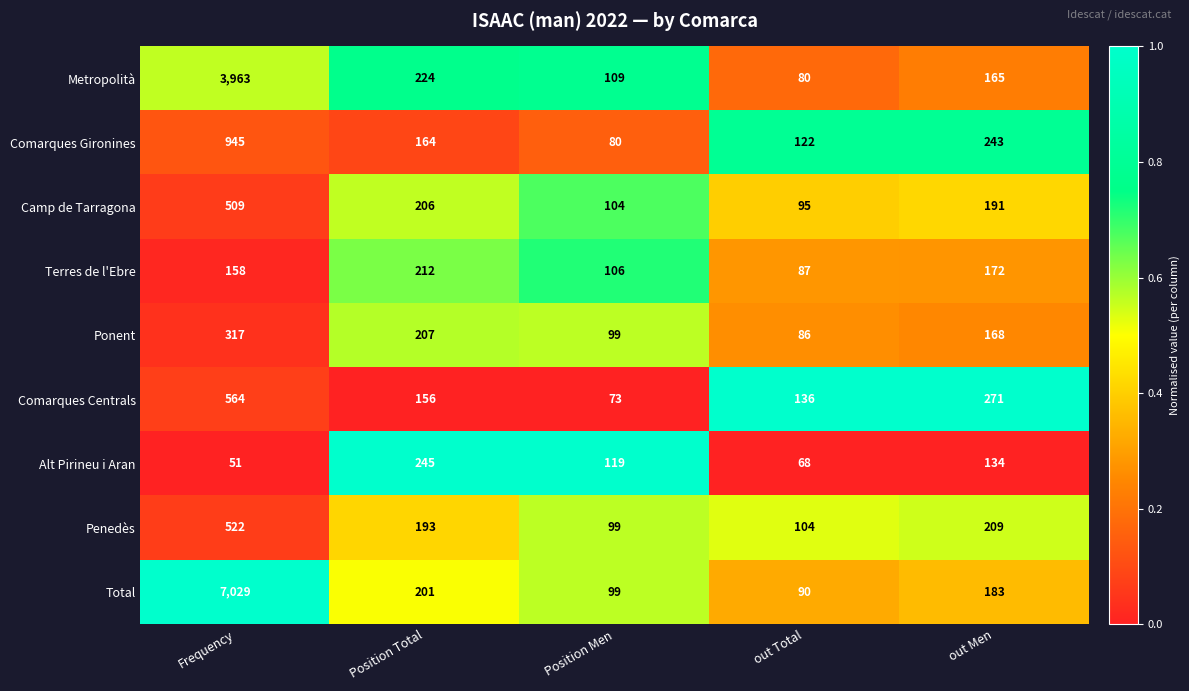

What is the difference between the highest and lowest values at Position Men?

46